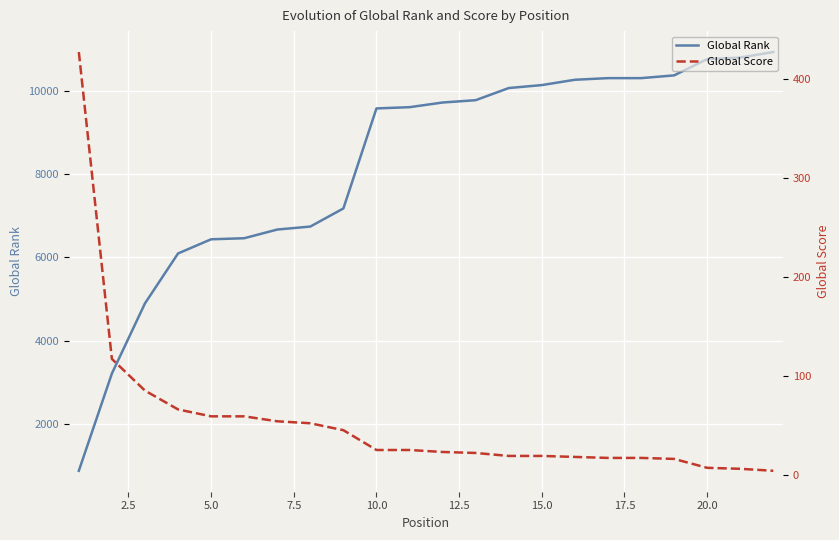

True or false: Global Score has more than 0 interior local peaks.

False